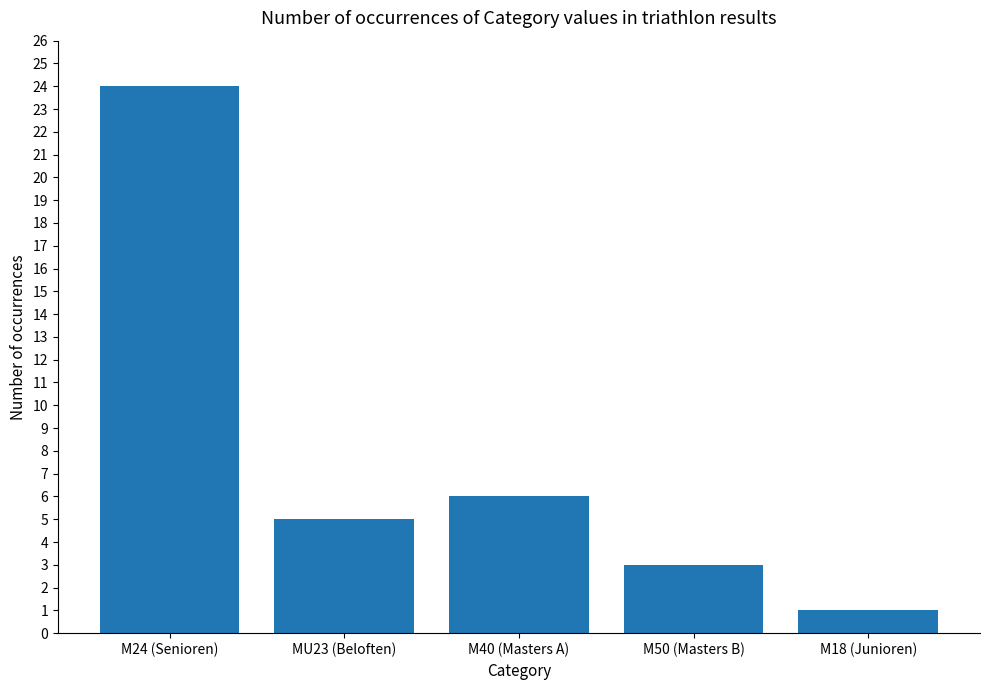

What is the label of the 5th bar from the left?

M18 (Junioren)